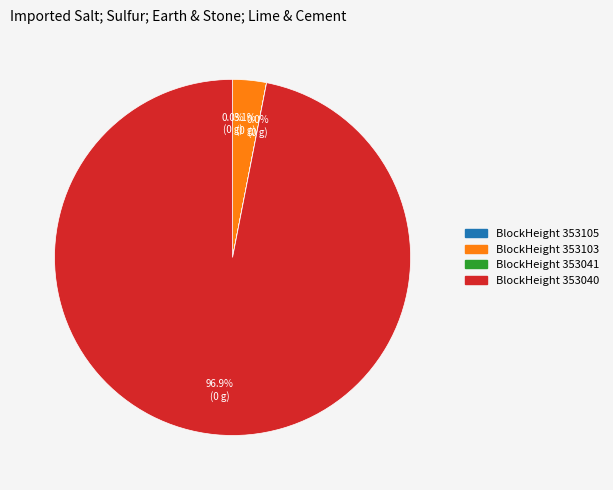

Is there any slice that represents more than half of the pie?

Yes